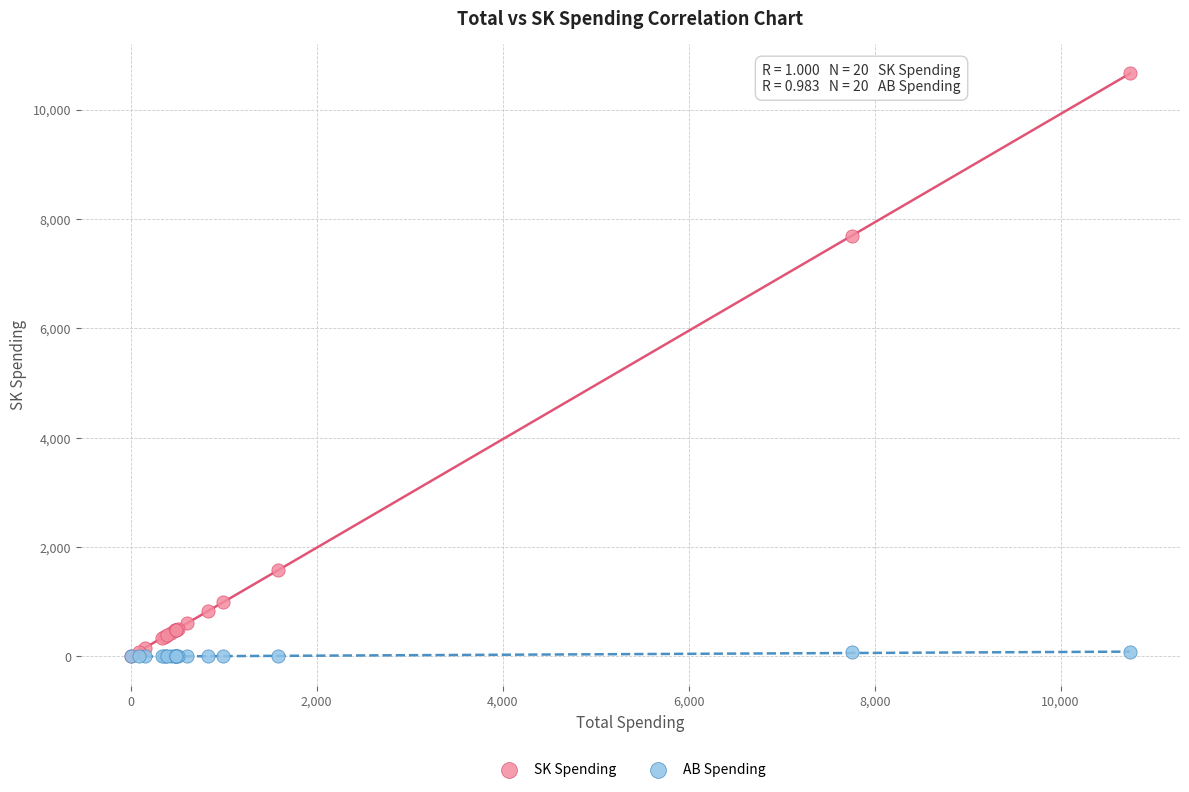

Across all series, what Y value is closest to 5333?

7686.2